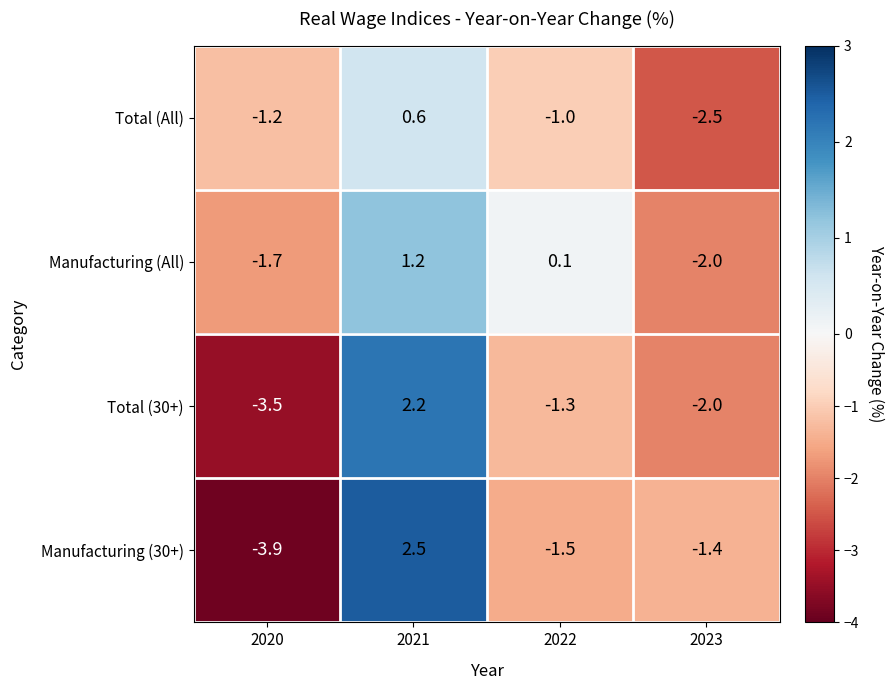

Which series changed the most between 2020 and 2022?

Manufacturing (30+)